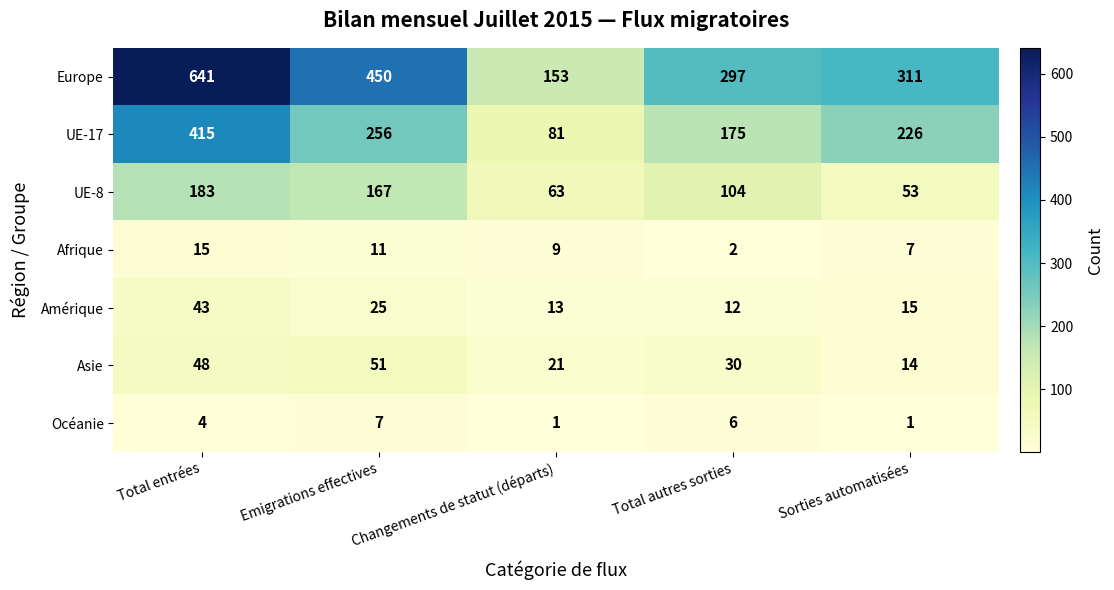

Where is Europe nearest to the value 397?

Emigrations effectives